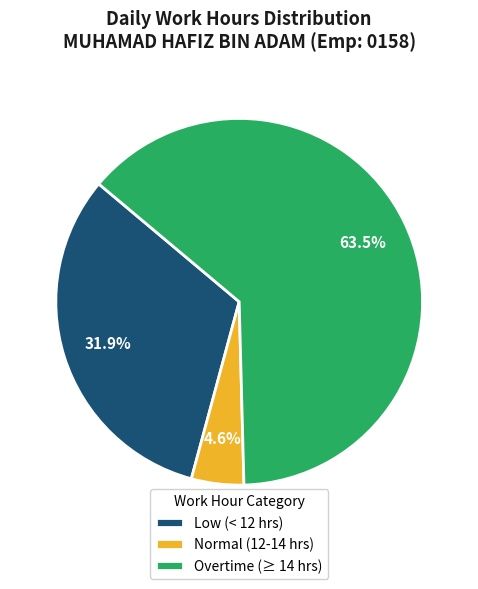

Rank the categories by value from highest to lowest.

Overtime (≥ 14 hrs), Low (< 12 hrs), Normal (12-14 hrs)